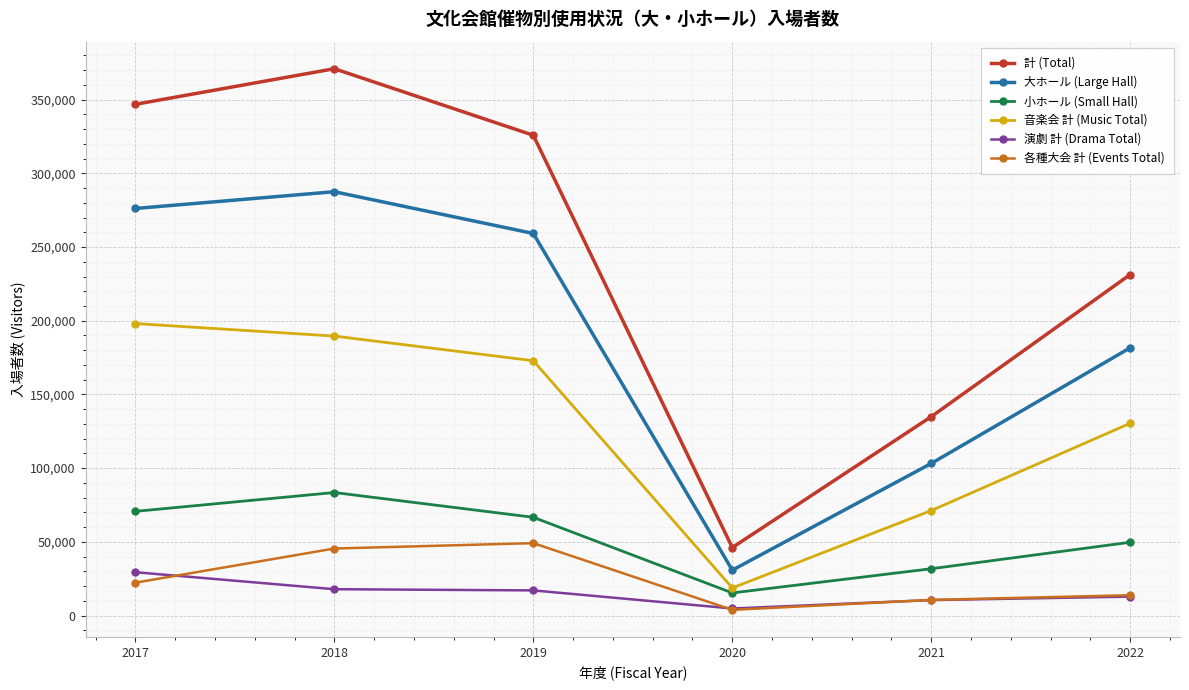

Is the value of 各種大会 計 (Events Total) at 2021 greater than the value of 大ホール (Large Hall) at 2019?

No